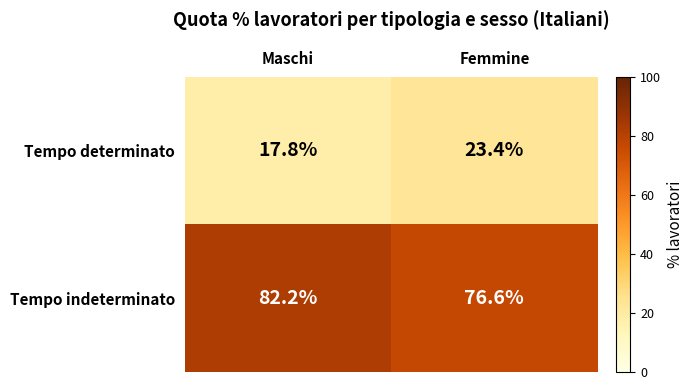

True or false: Tempo indeterminato has a value of 118.5 at Maschi.

False